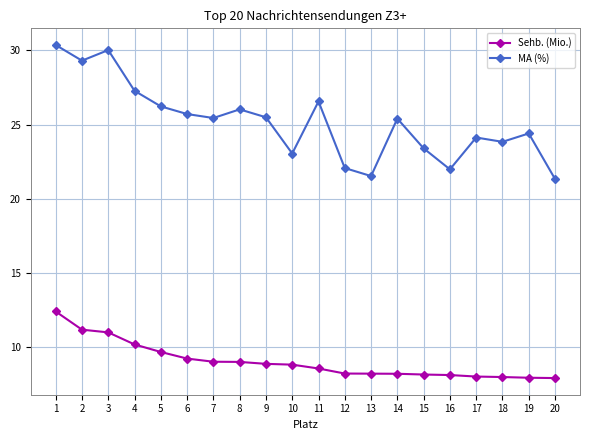

How many lines are shown in the chart?

2